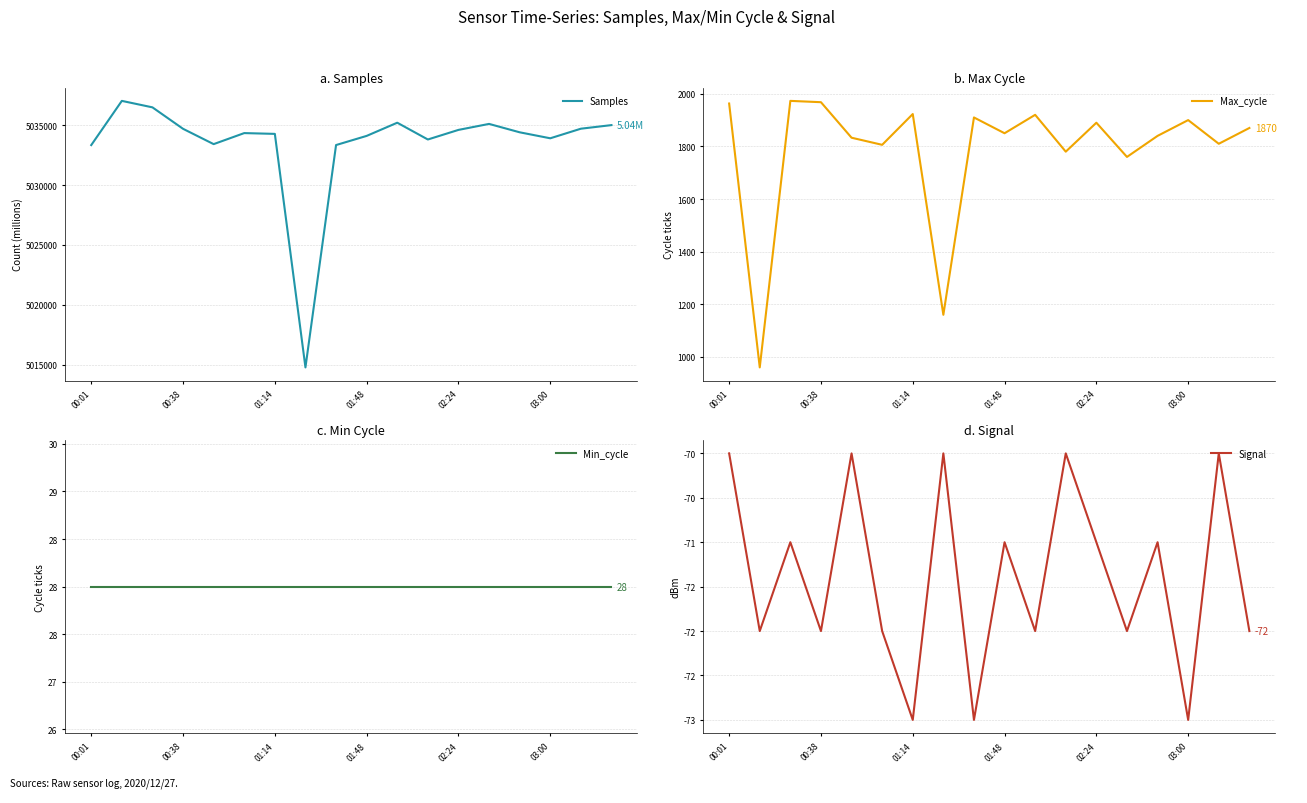

In Samples, how many points are higher than both neighbors (excluding endpoints)?

4